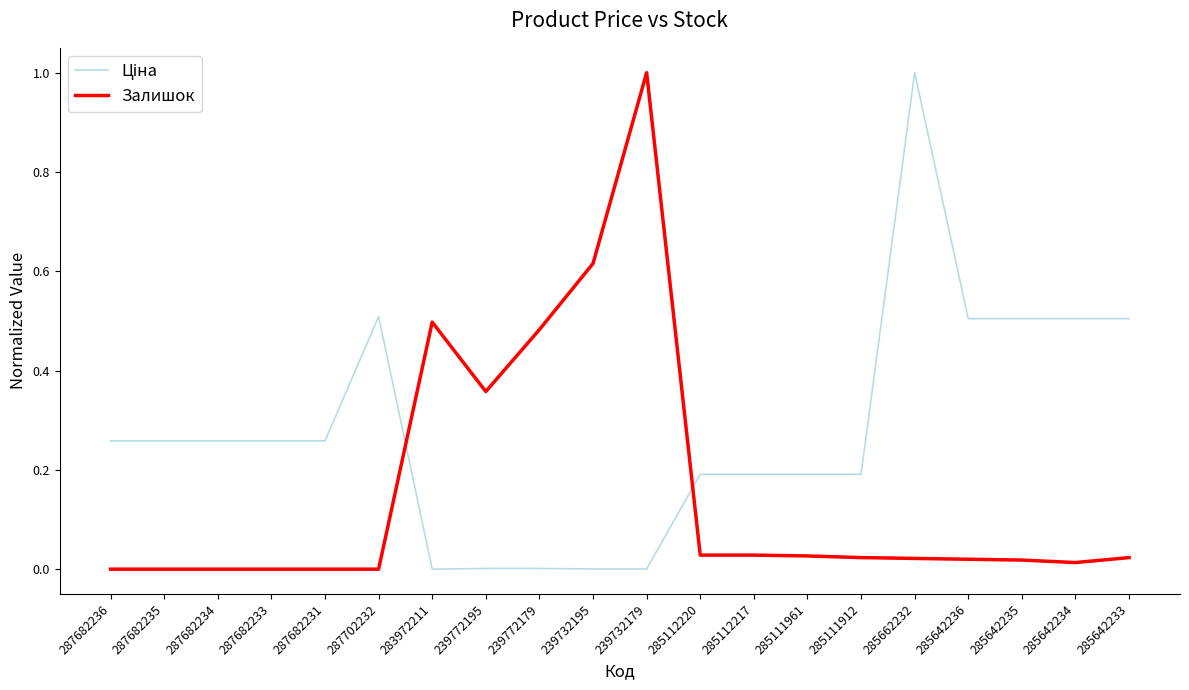

What is the maximum value shown in the chart?

1.0